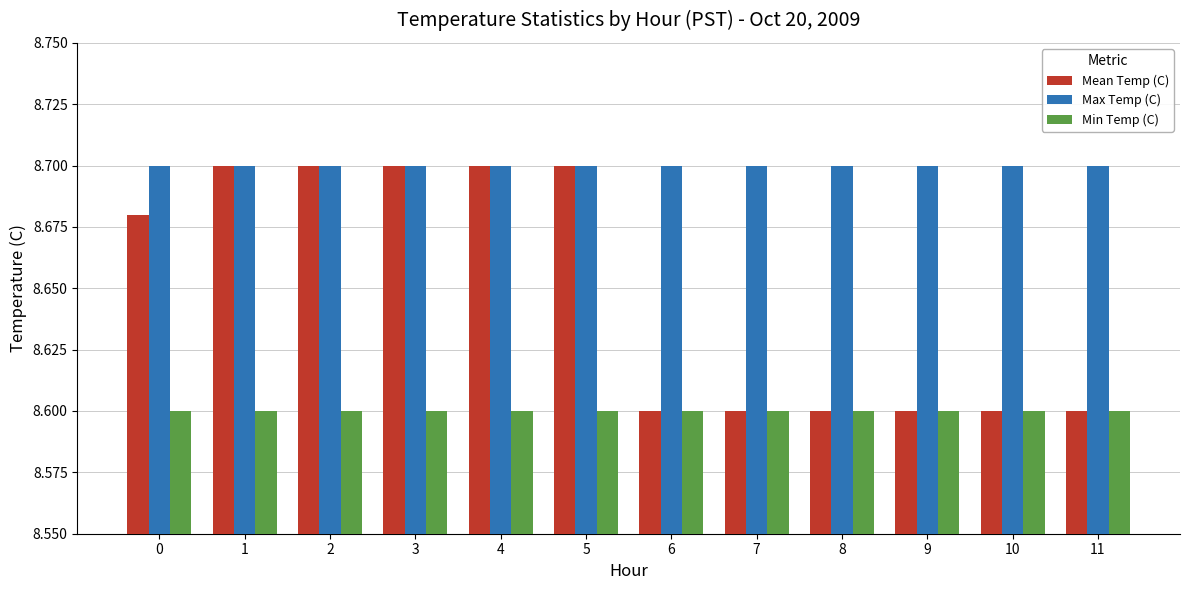

What is the lowest value of the Min Temp (C) series?

8.6